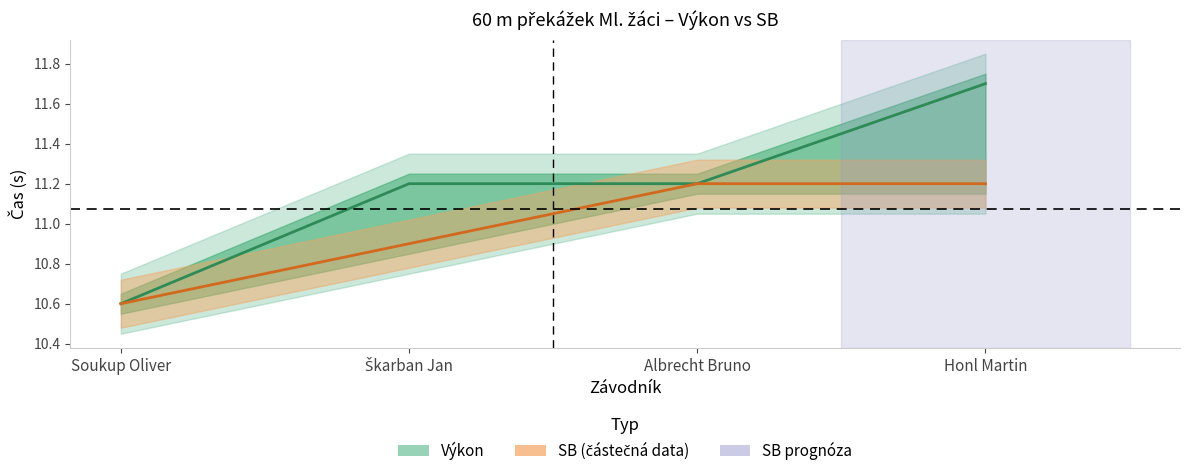

At which label does SB reach its peak?

Albrecht Bruno